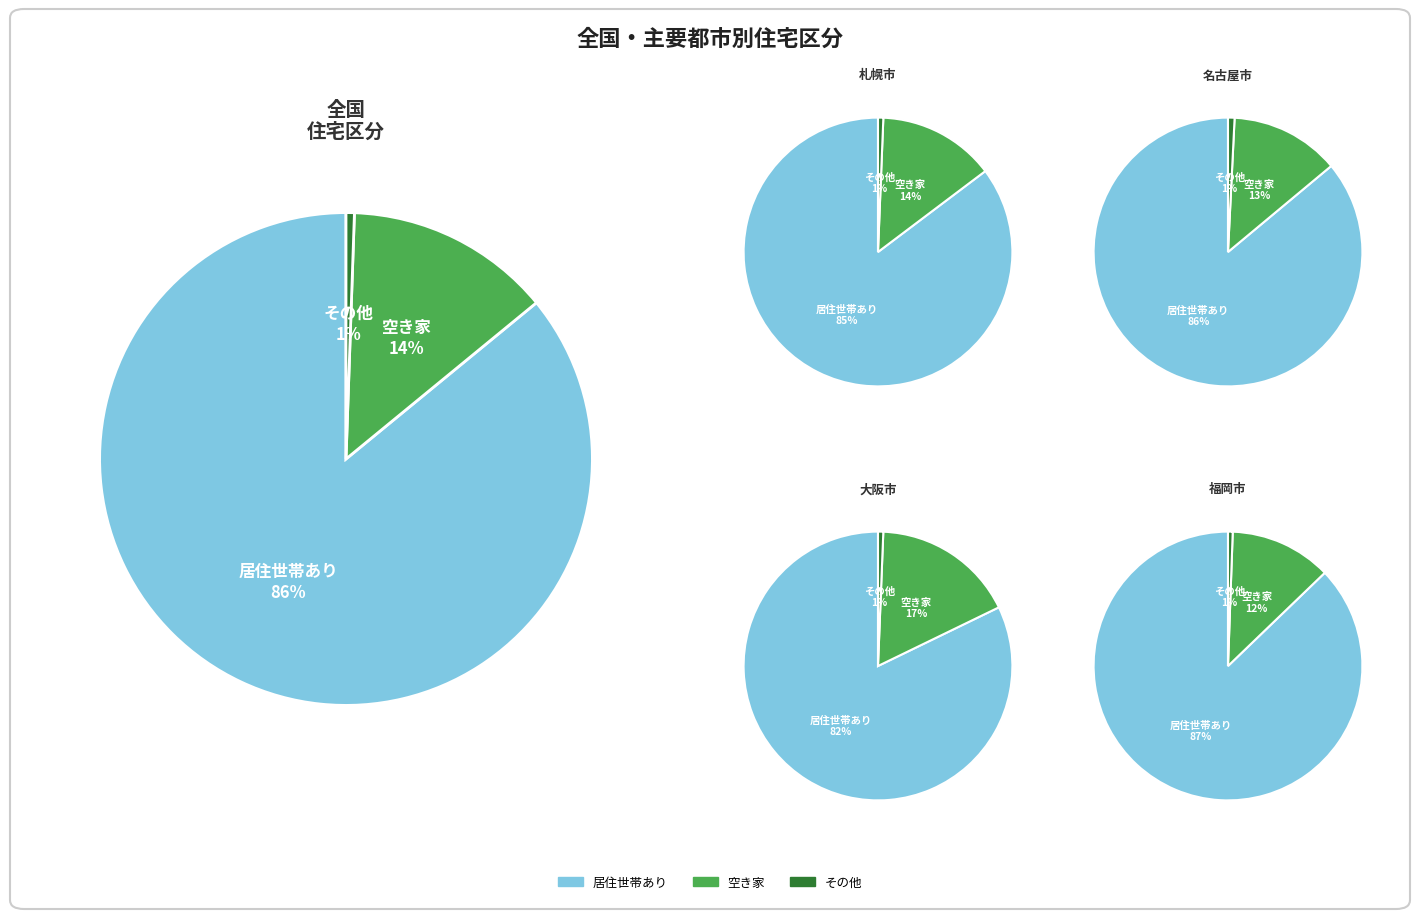

Does 全国 represent more than half of the total?

Yes